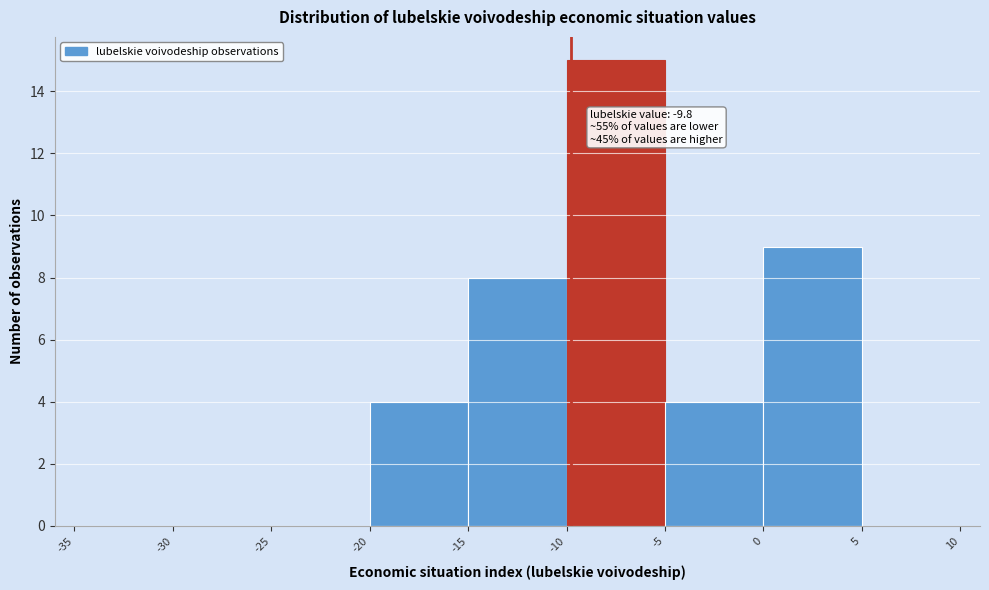

Over which range of the x-axis is the bar tallest?

-10 to -5